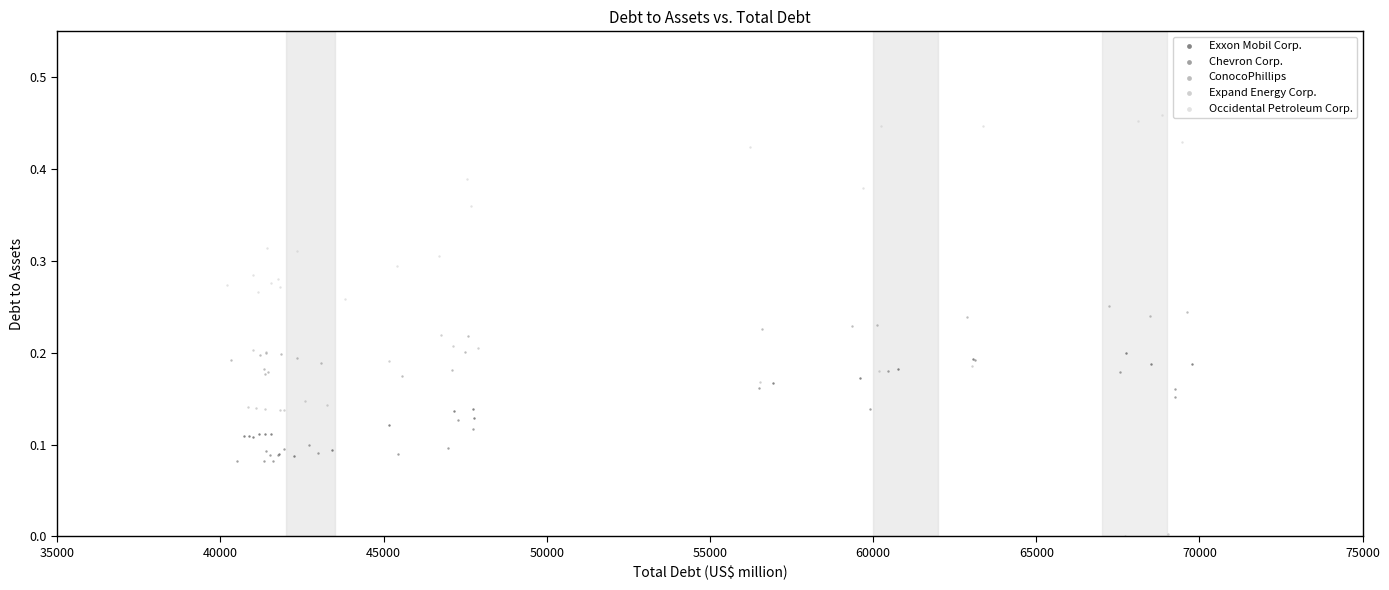

Which series contains the highest Y value?

Occidental Petroleum Corp.